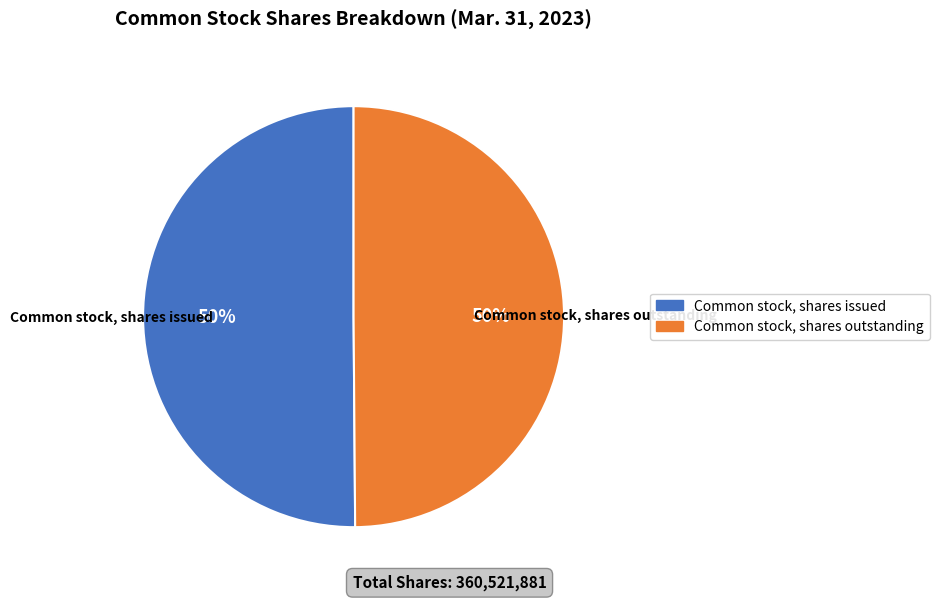

Is the sum of Common stock, shares outstanding and Common stock, shares issued greater than half?

Yes